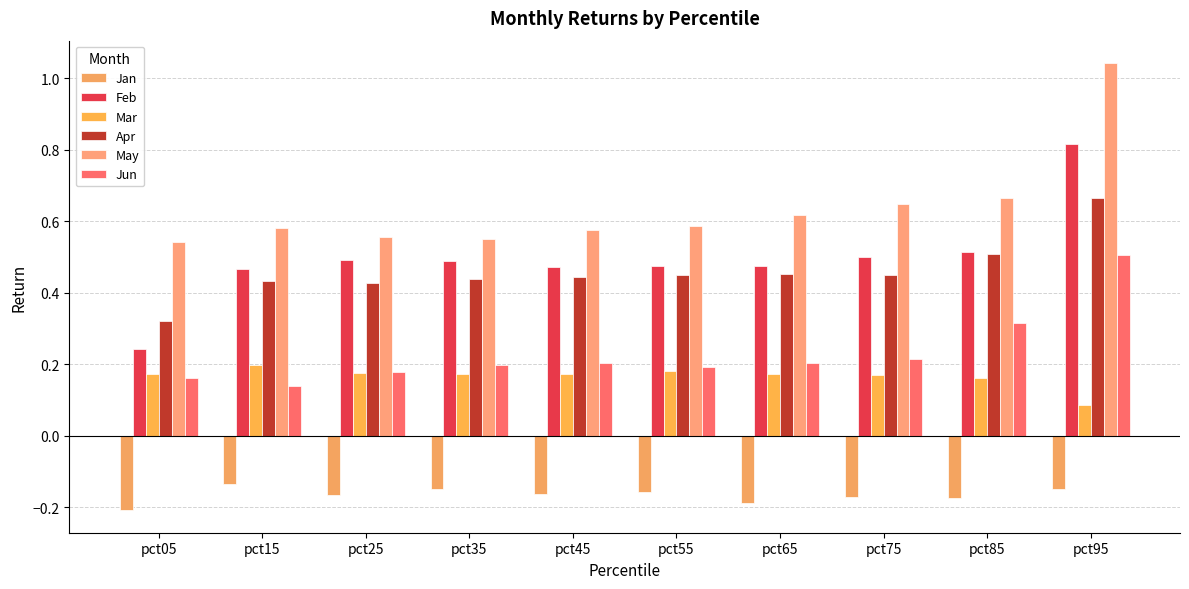

What is the difference between the maximum and minimum values in the May series?

0.5